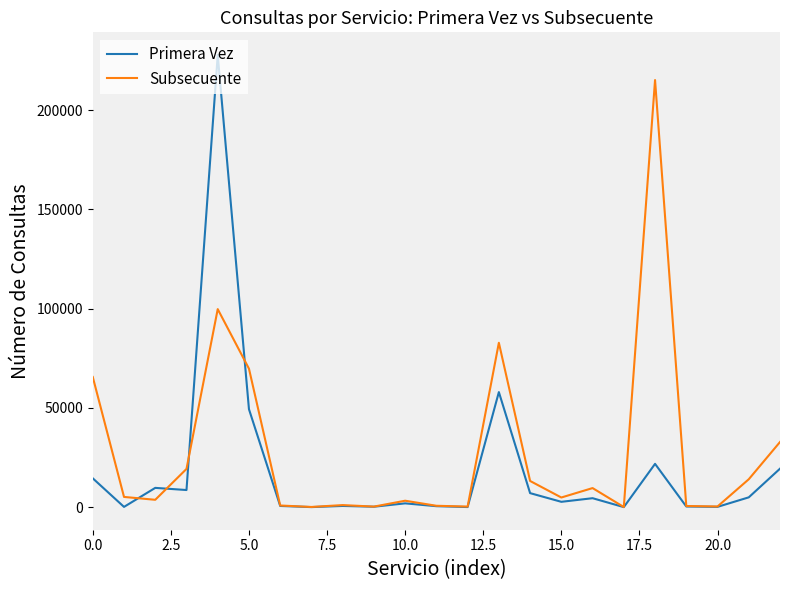

At how many categories does at least one series exceed 25437?

6